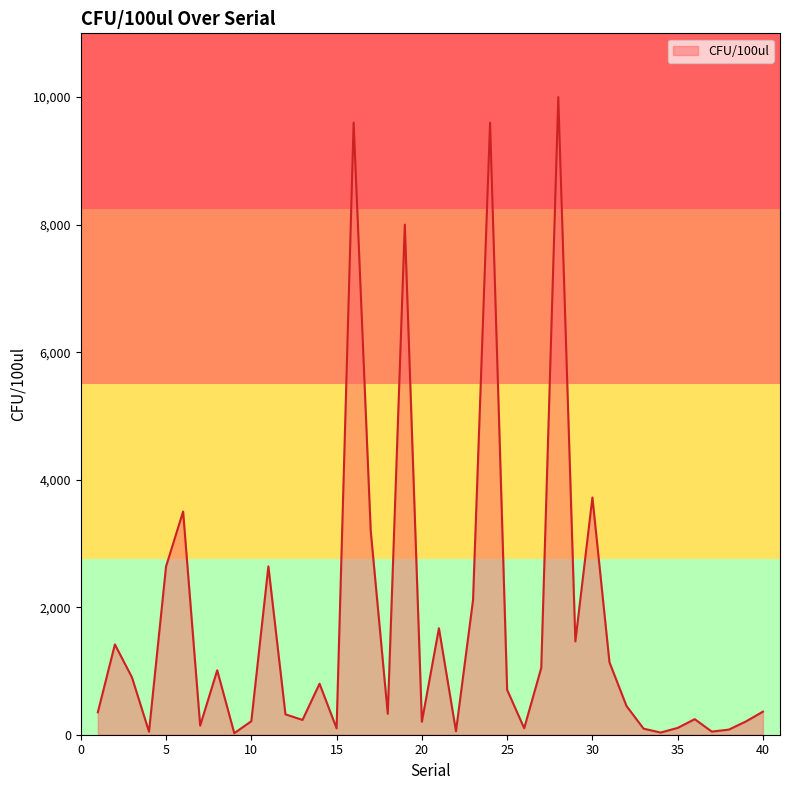

What is the difference between the maximum and minimum values?

9976